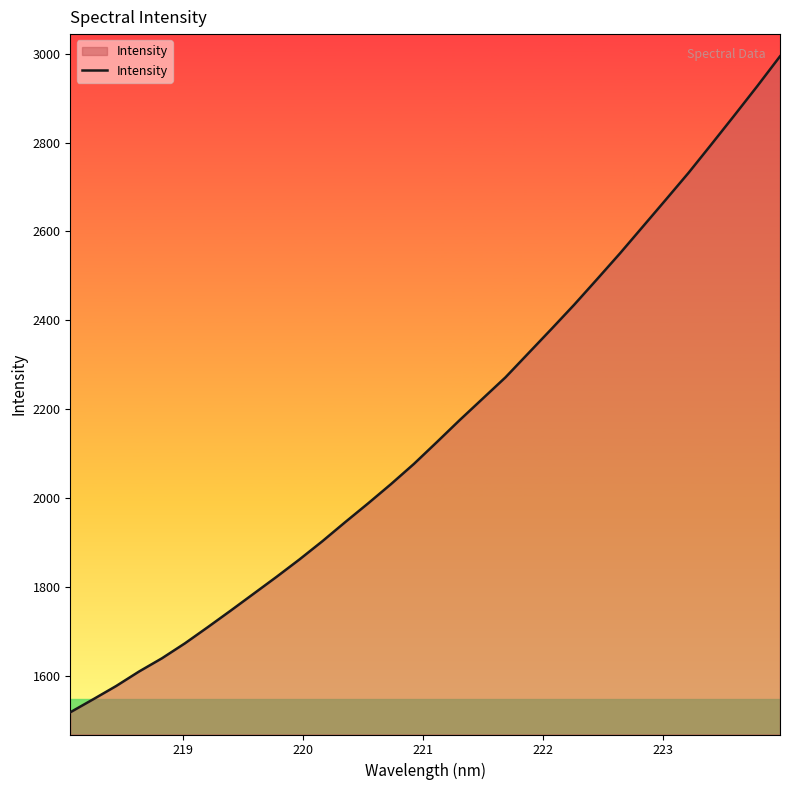

What is the maximum value shown in the chart?

2994.0